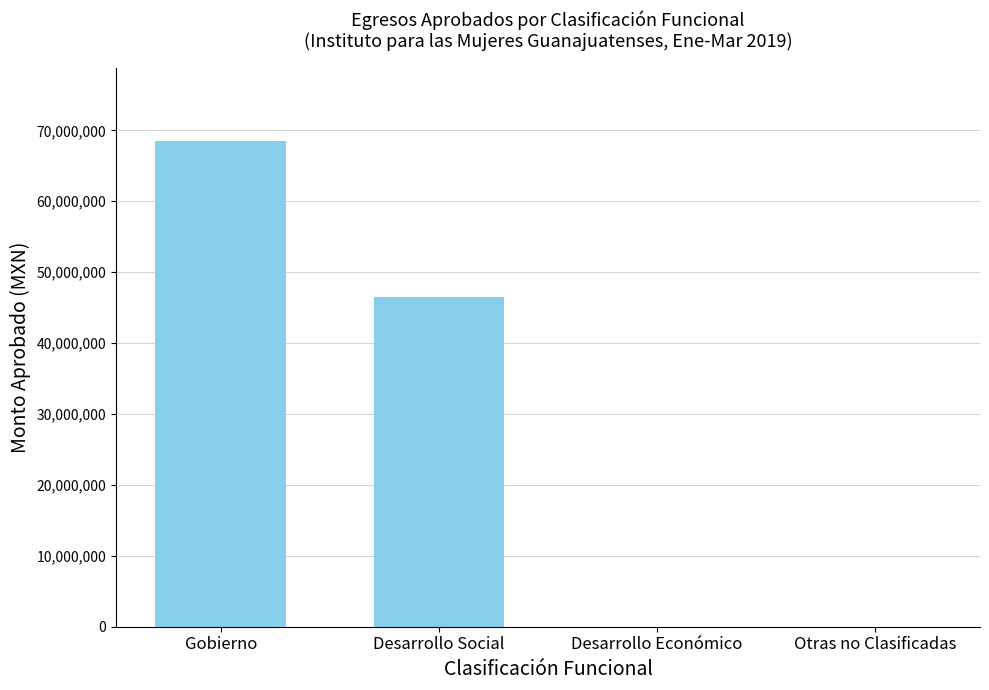

The chart shows a value of 109612766.4 at Gobierno. True or false?

False